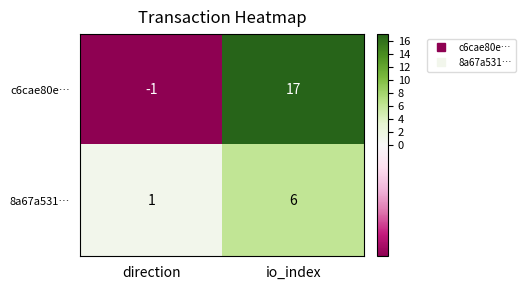

Is the value of 8a67a531… at io_index greater than the value of c6cae80e… at direction?

Yes